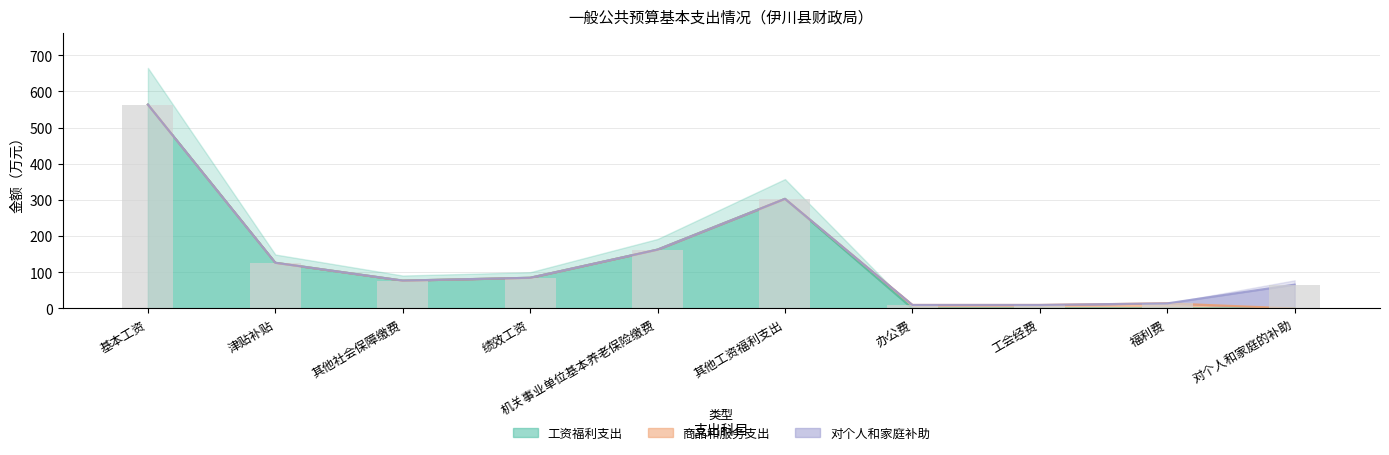

Rank the series by their maximum value, from highest to lowest.

工资福利支出, 对个人和家庭补助, 商品和服务支出